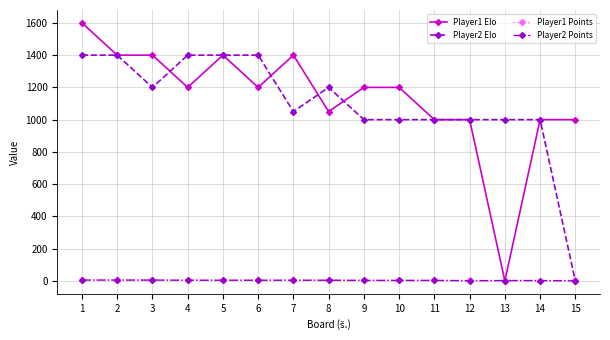

Which category has the highest value across all series?

1